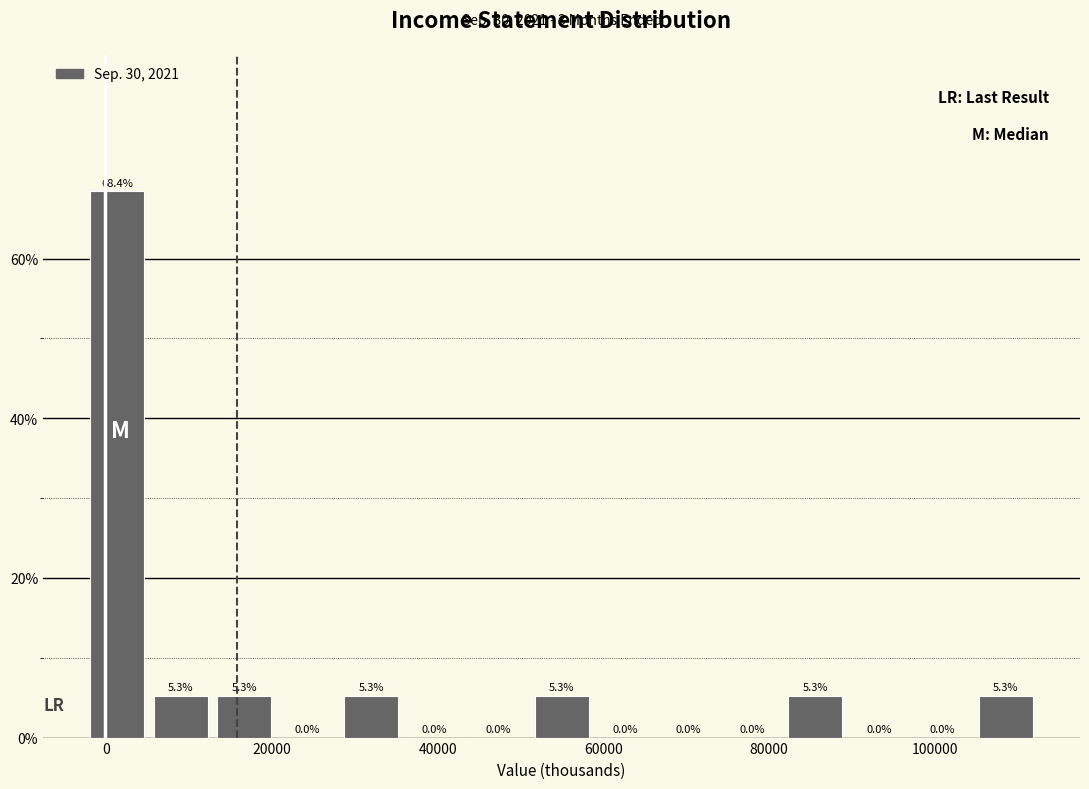

Around what value on the x-axis is the tallest bar? Give the approximate position of its centre, as read against the axis.

2000